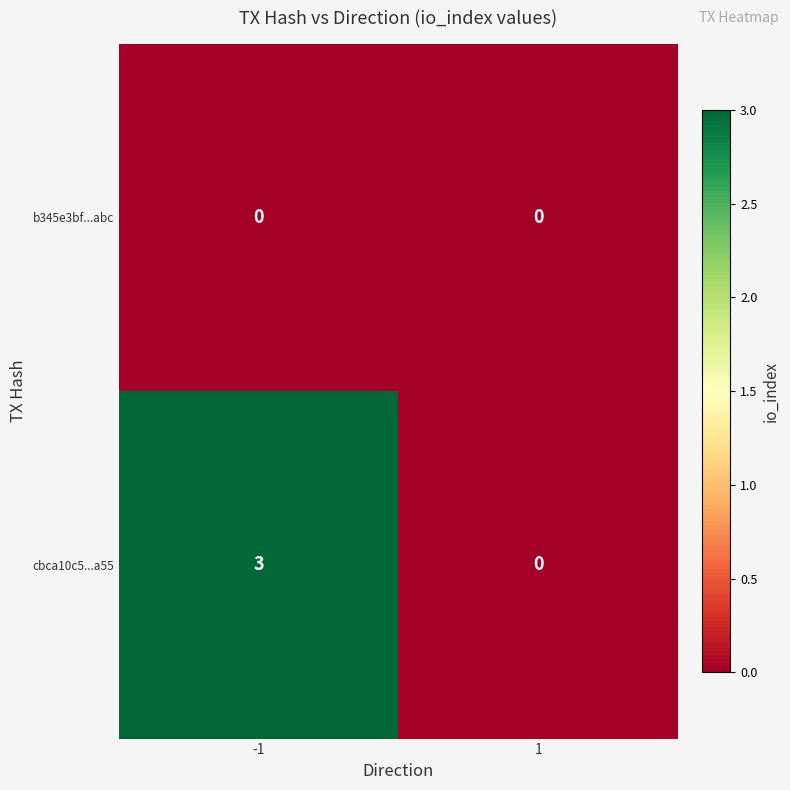

What is the greatest value displayed?

3